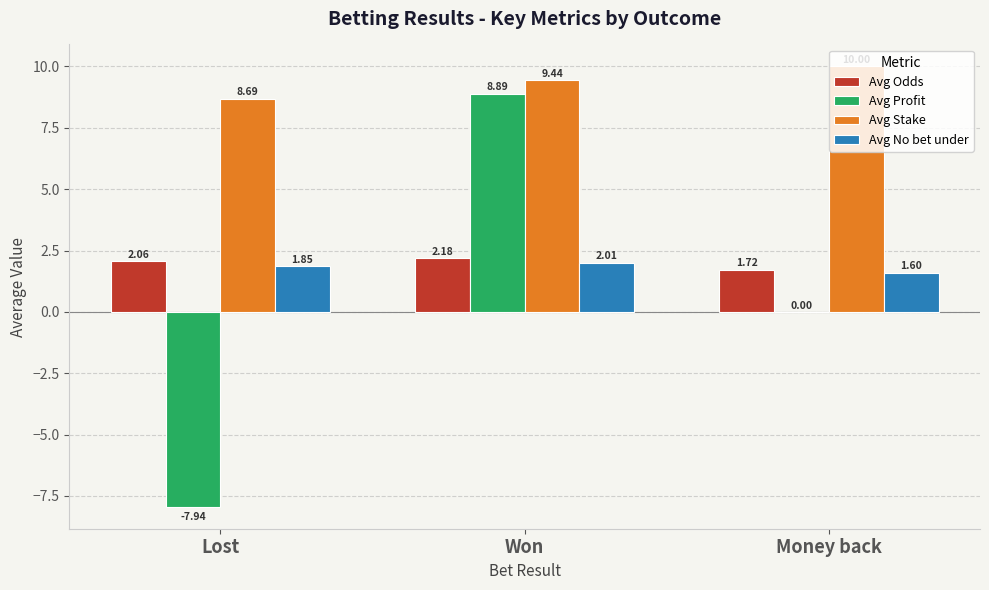

What is the sum of all Avg Odds values?

6.0